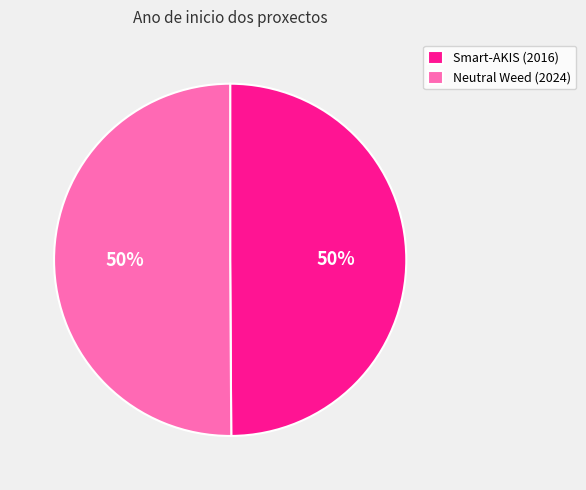

The Neutral Weed (2024) slice represents 50% of the pie. True or false?

True